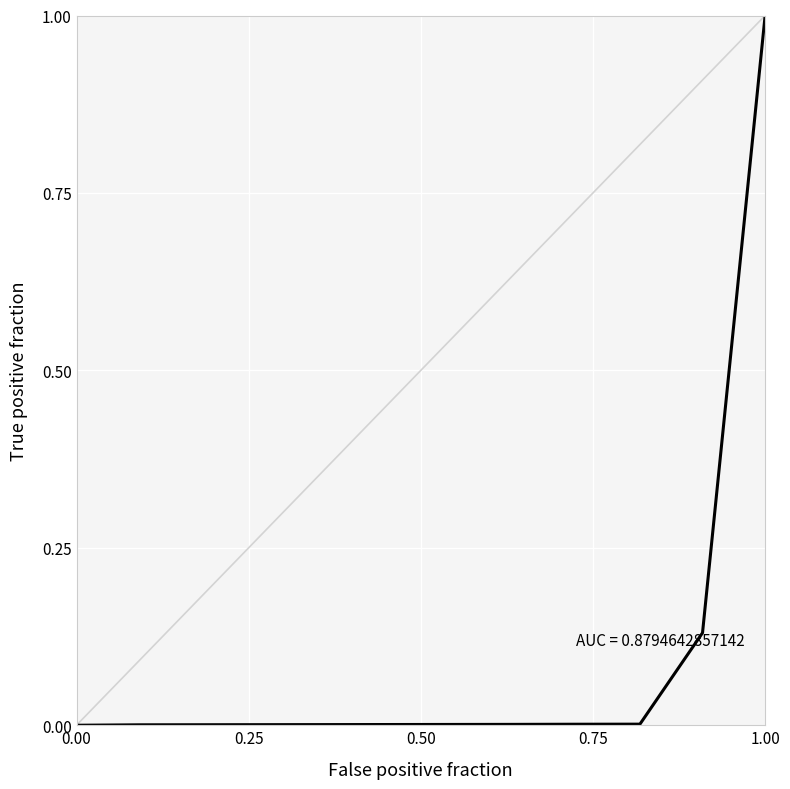

The chart shows a value of 1.3 at 1.00. True or false?

False